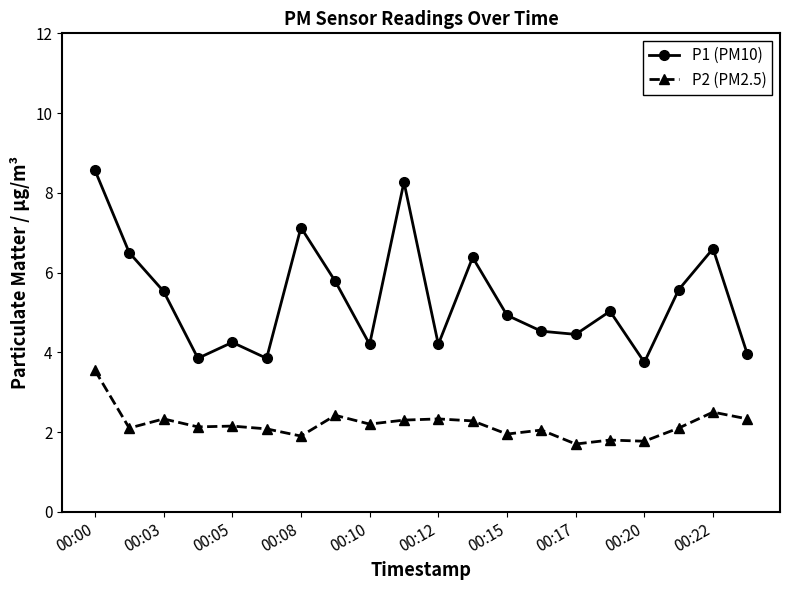

What is the minimum value for P1 (PM10)?

3.8